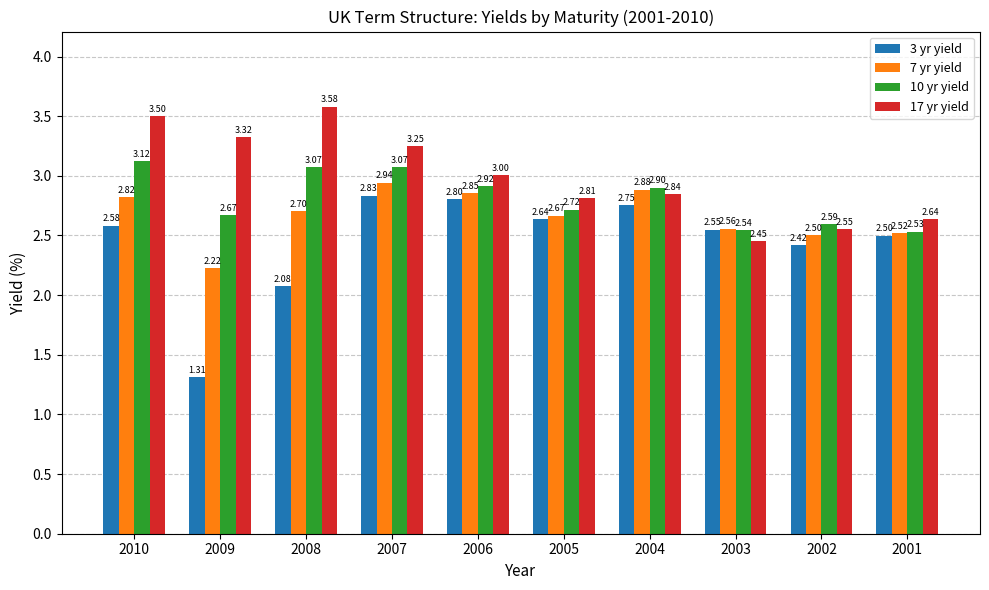

Which series has the largest range (max minus min)?

3 yr yield